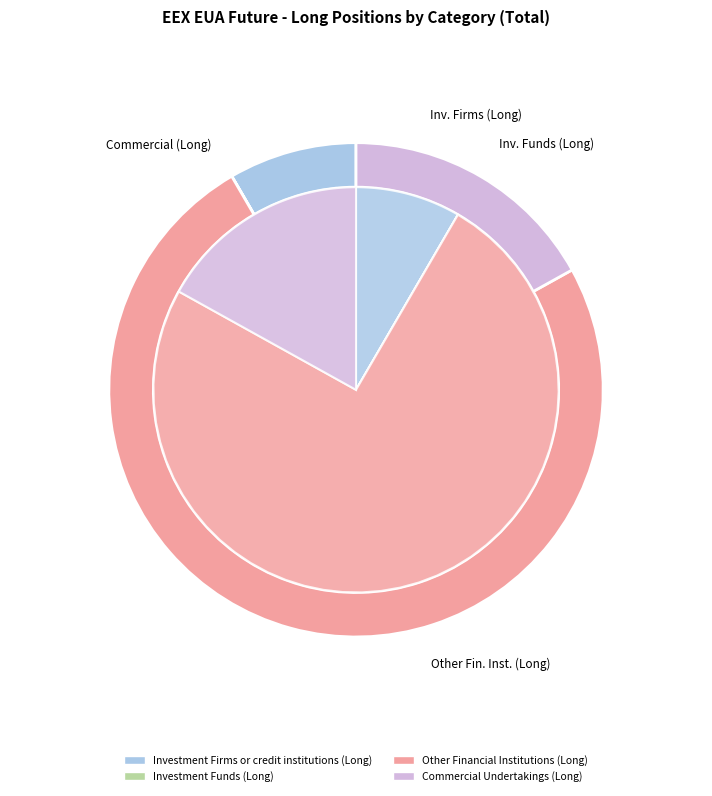

Does Other Financial Institutions (Long) account for over 50% of the chart?

Yes